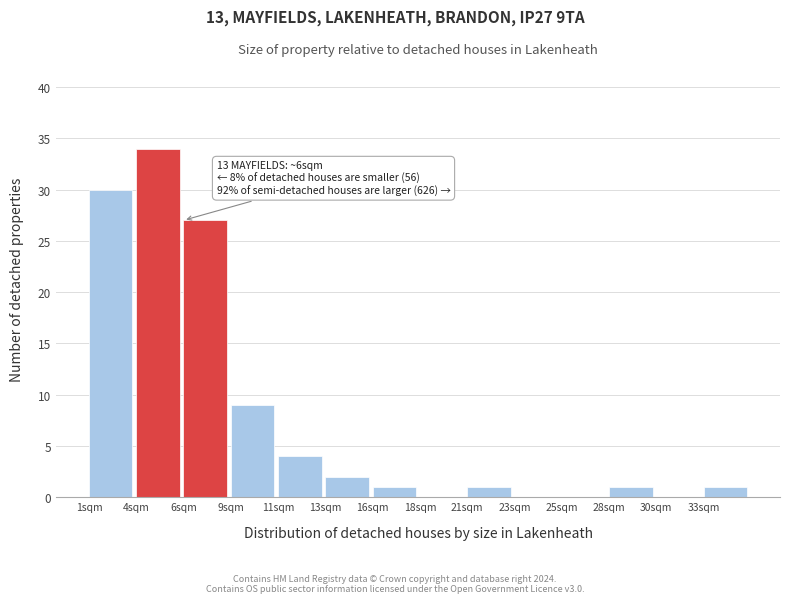

Reading right to left, transcribe all the data shown in this chart.

33sqm=1	30sqm=0	28sqm=1	25sqm=0	23sqm=0	21sqm=1	18sqm=0	16sqm=1	13sqm=2	11sqm=4	9sqm=9	6sqm=27	4sqm=34	1sqm=30